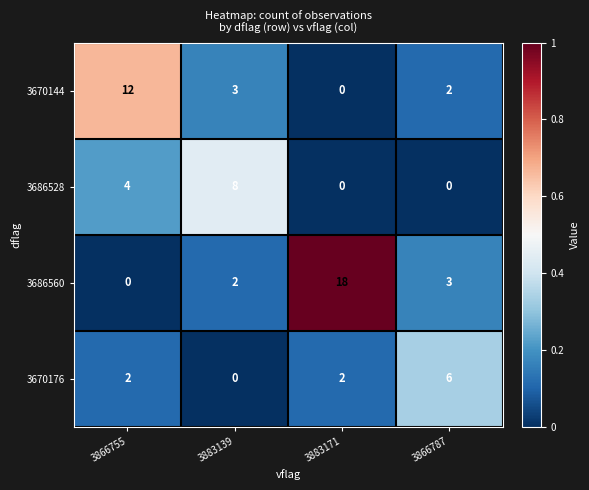

Which series has the widest spread of values?

3686560